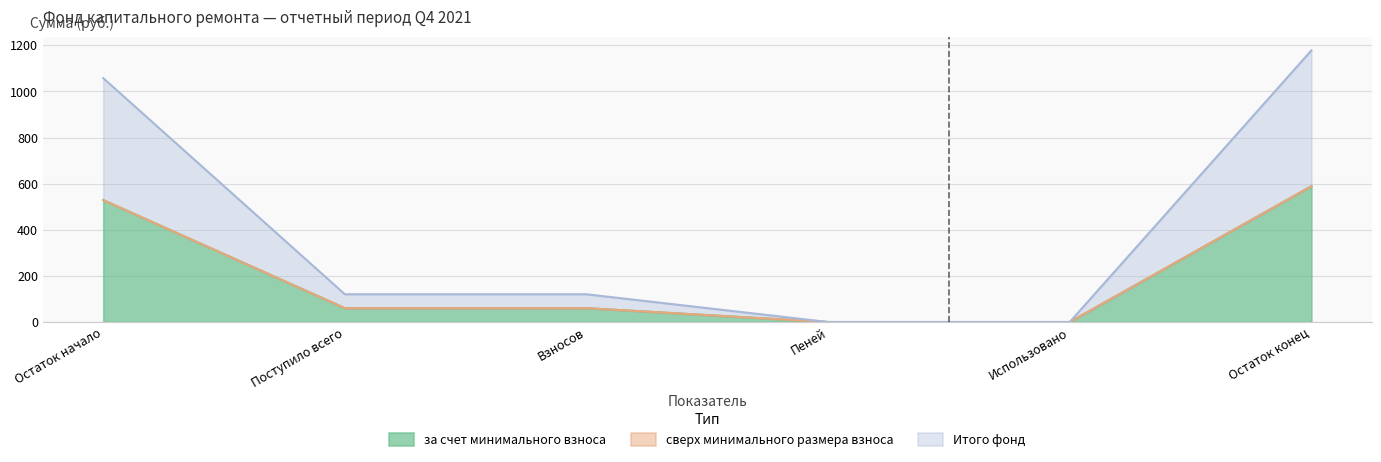

Does the chart have visible grid lines?

Yes